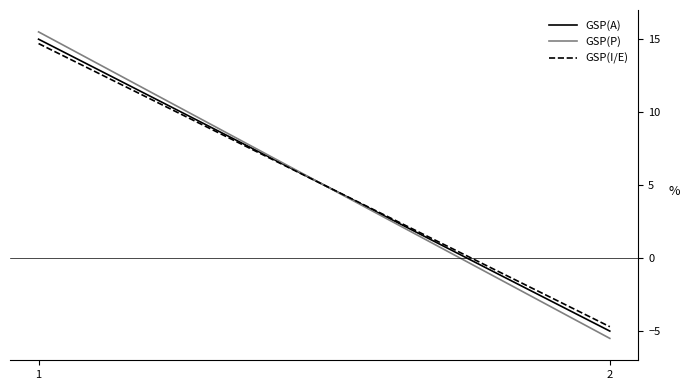

What is the greatest value displayed?

15.5